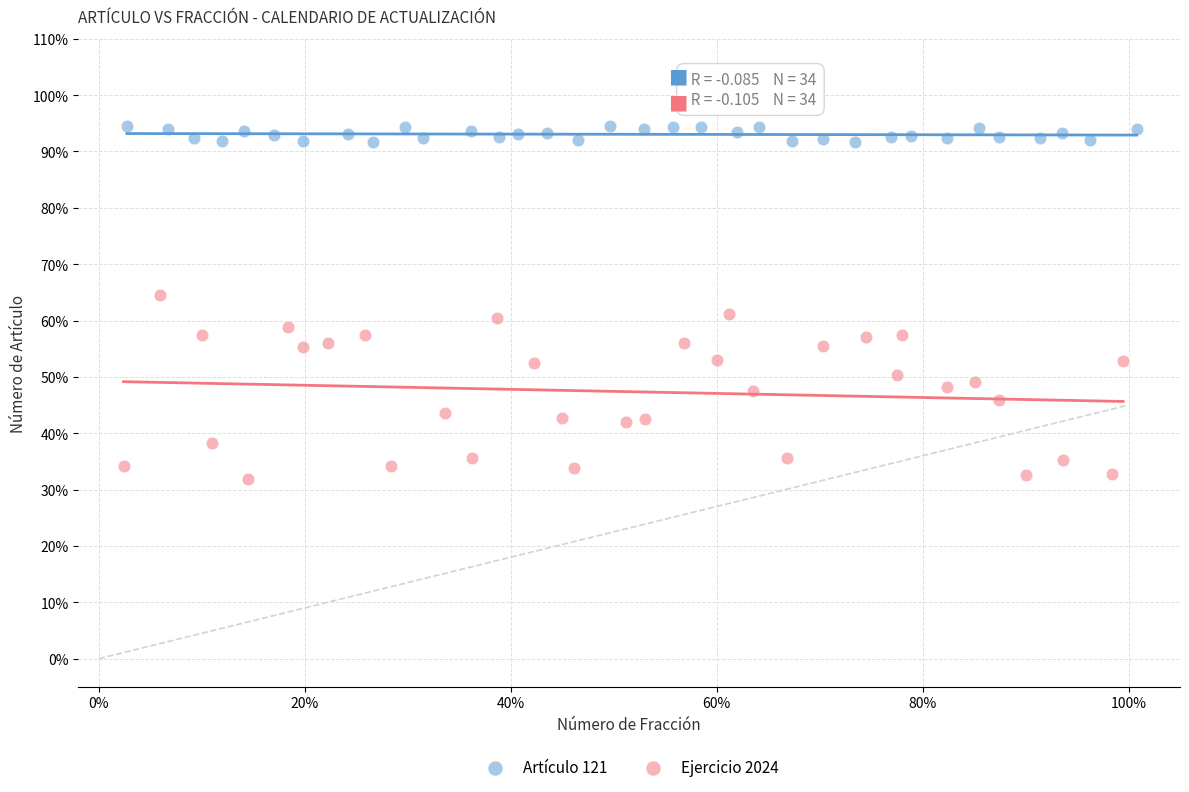

What are all the series names shown in the legend?

Artículo 121, Ejercicio 2024